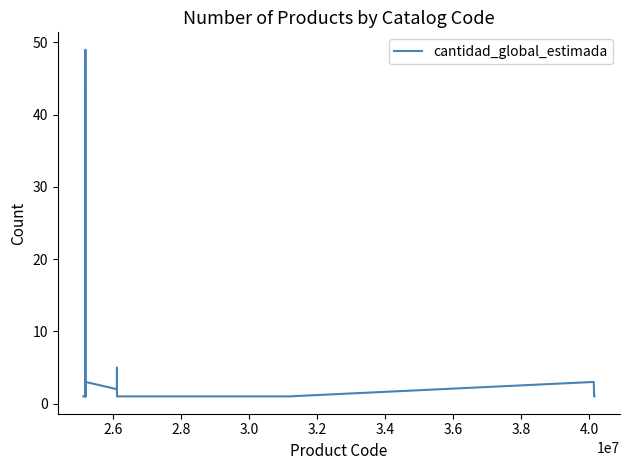

What is the greatest value displayed?

49